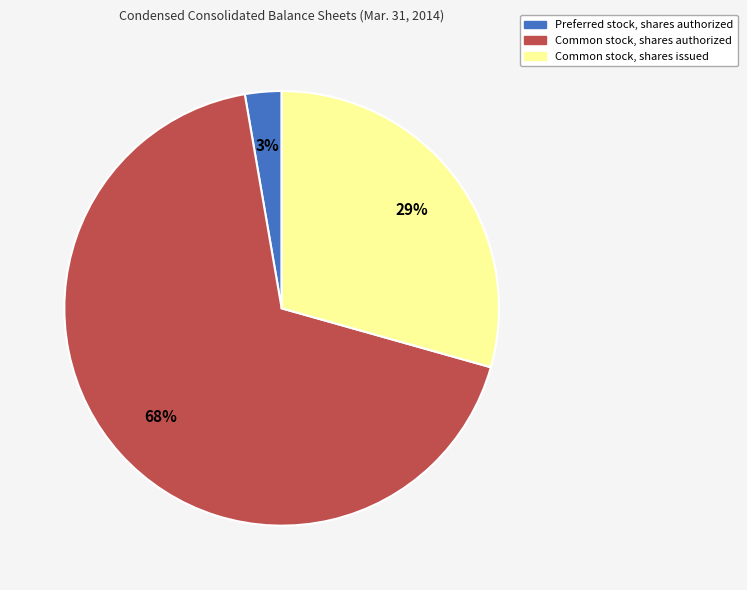

Is it true that Common stock, shares authorized is 78% of the pie?

False